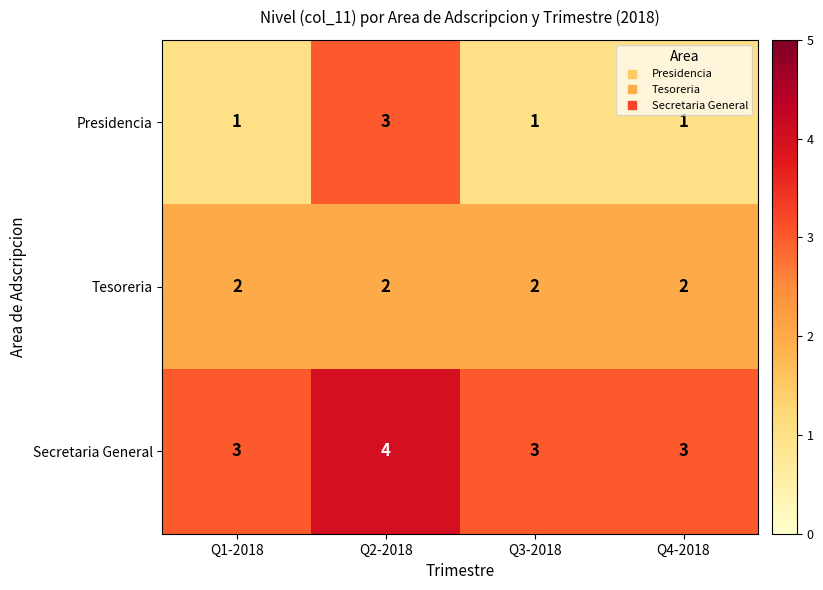

Which series has the largest range (max minus min)?

Presidencia